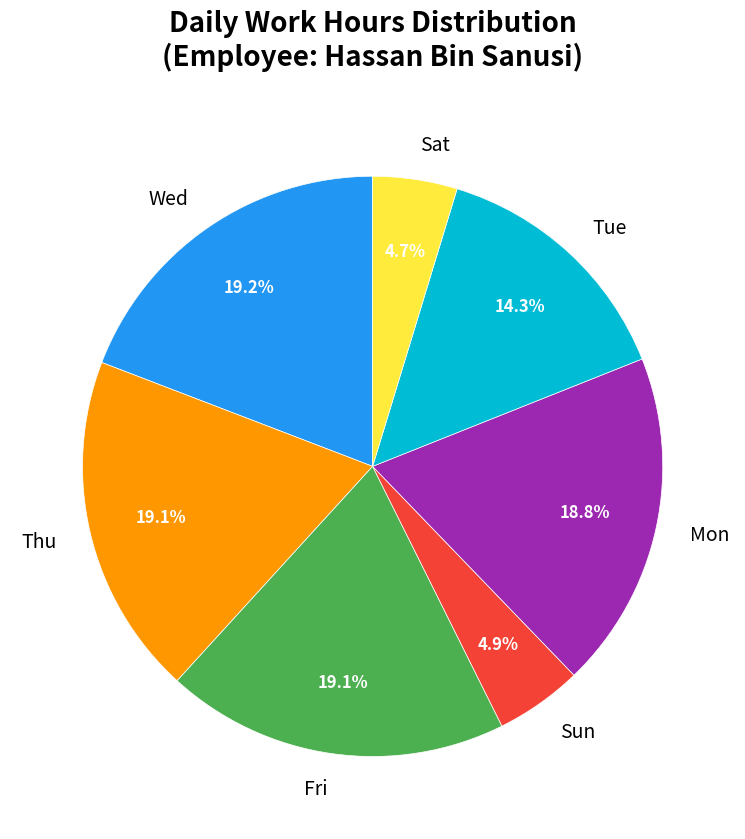

How many segments does this pie chart have?

7